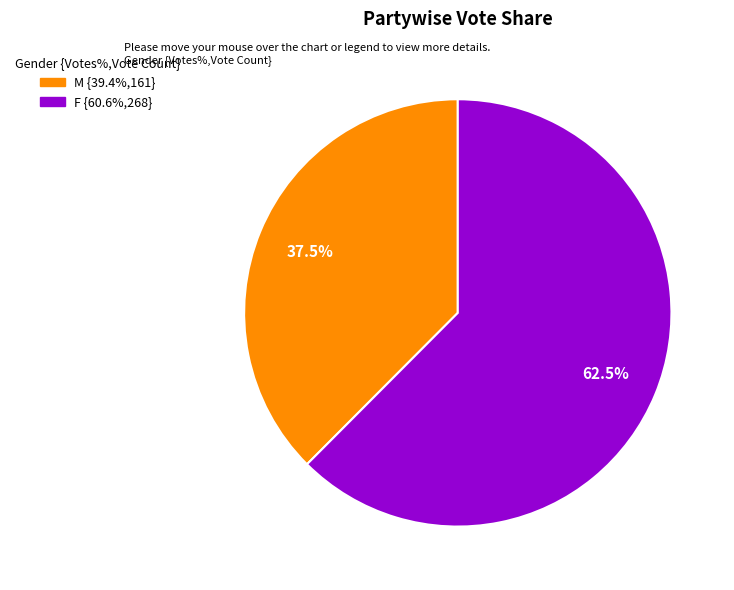

Between M and F, which is larger?

F